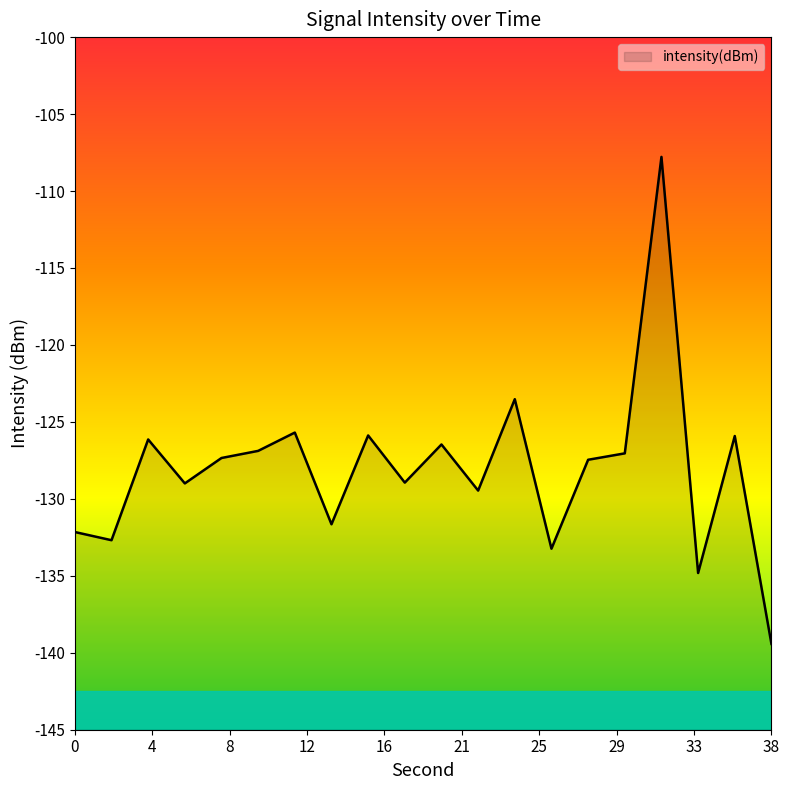

Does the chart display data point markers on the line(s)?

No